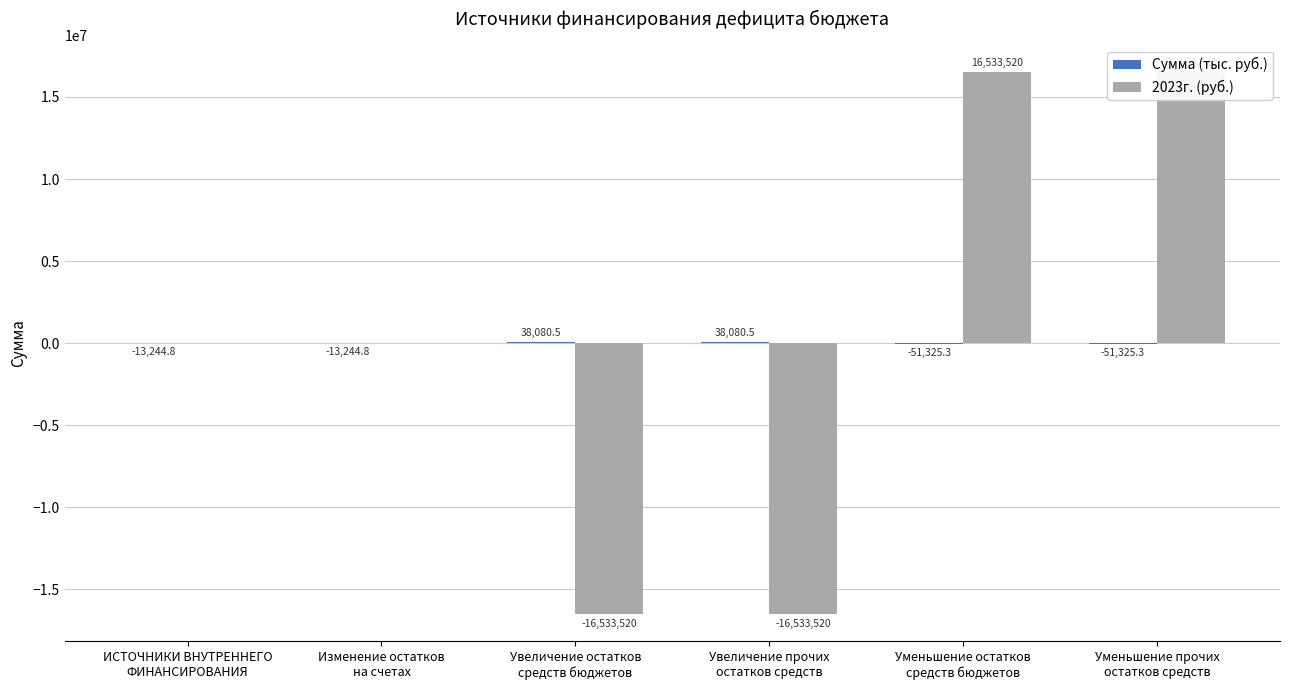

Does the chart contain any negative values?

Yes